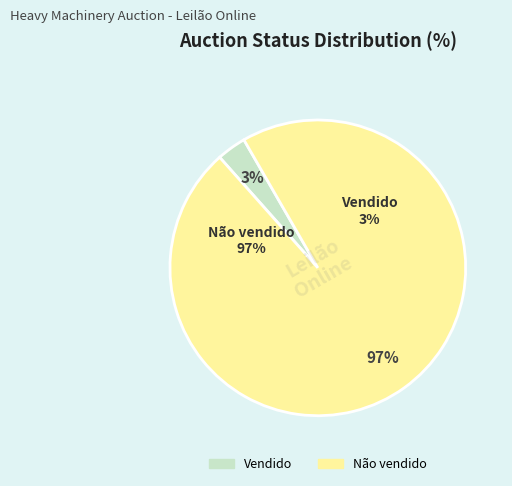

How many slices are in this pie chart?

2